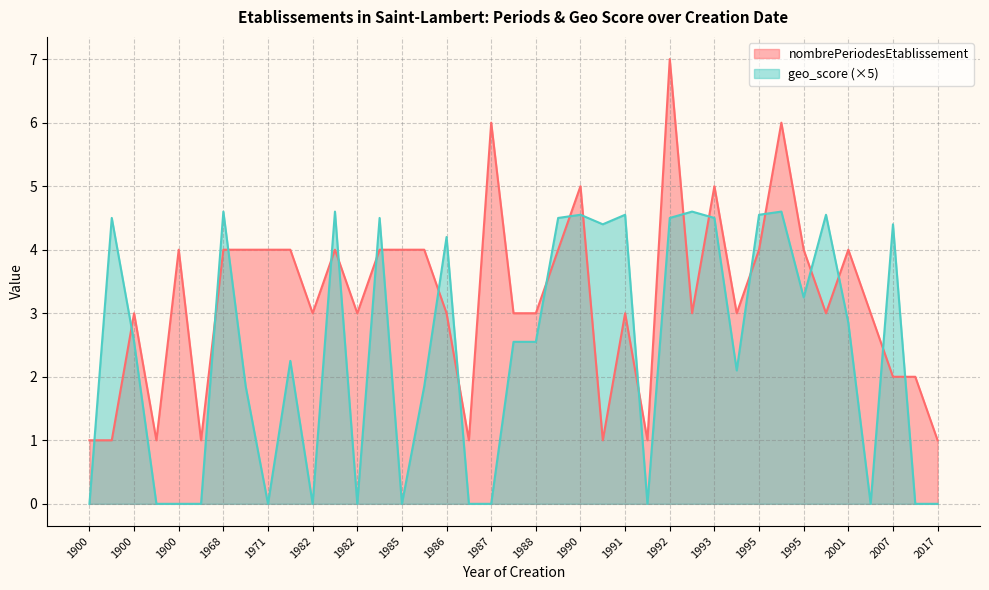

How many values in geo_score are above zero?

25